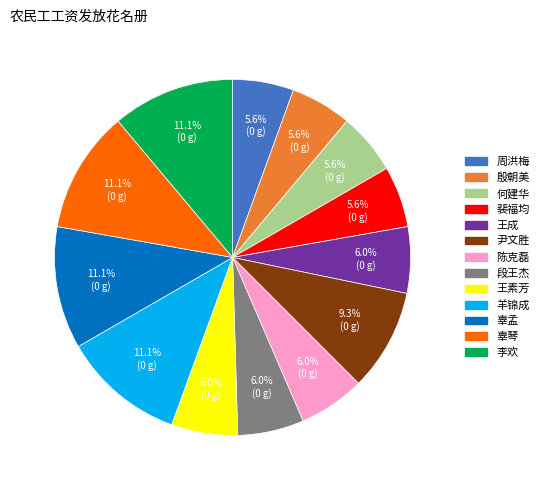

What is the total percentage of 段王杰 and 尹文胜?

15.3%